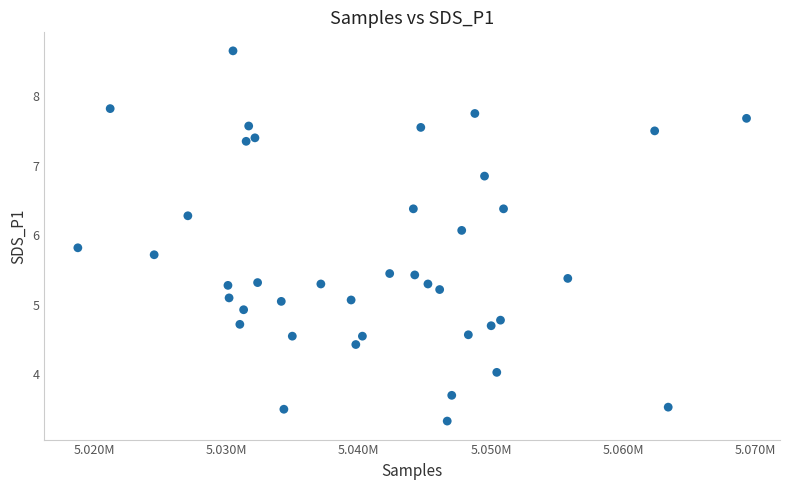

What is the range of Y values (max minus min)?

5.3